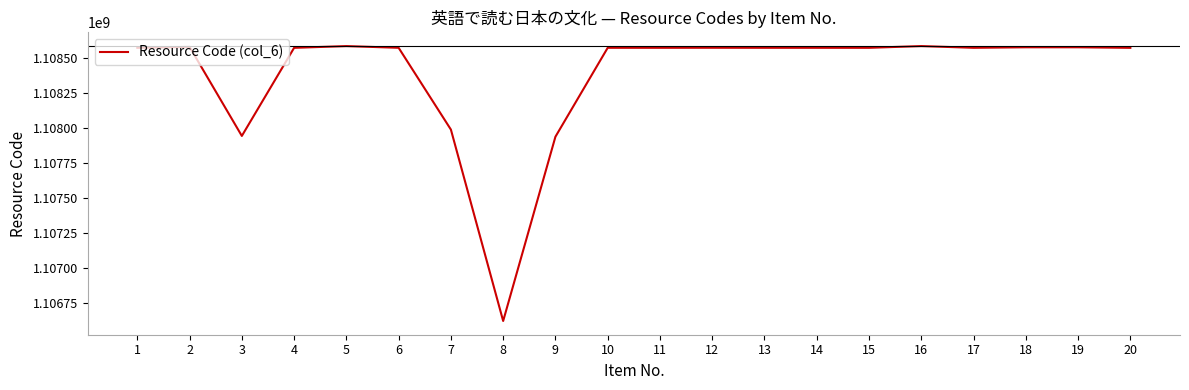

Which has a higher value, 7 or 18?

18